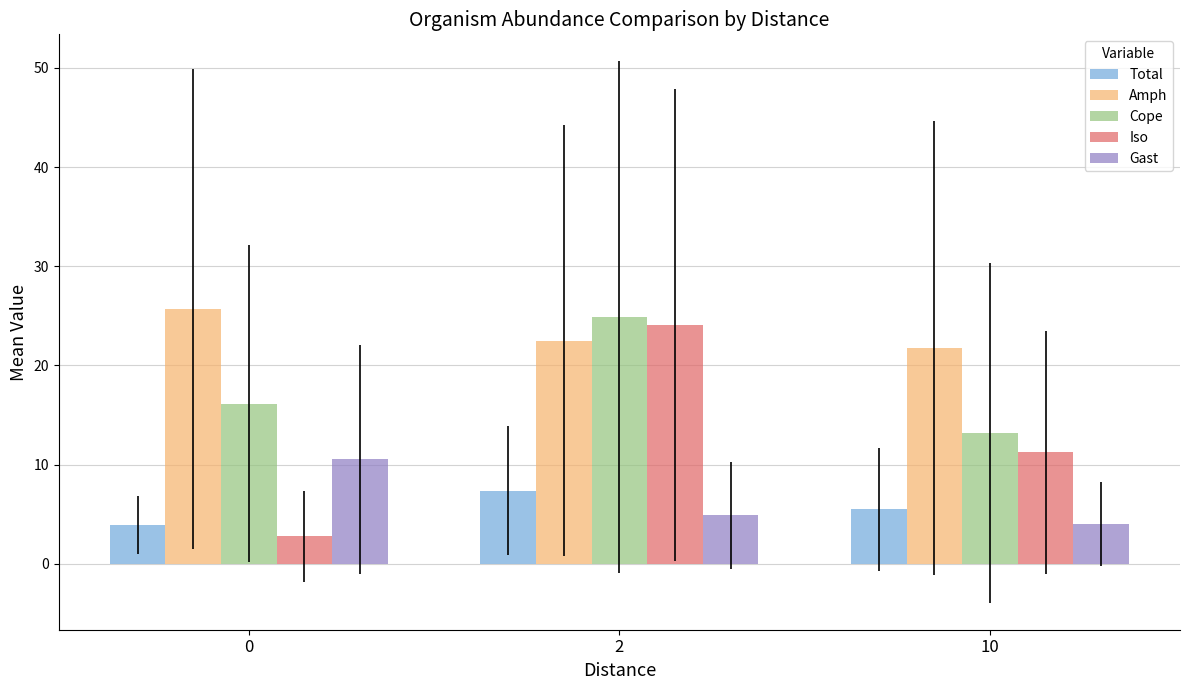

At 0, list the series in order from largest to smallest.

Amph, Cope, Gast, Total, Iso